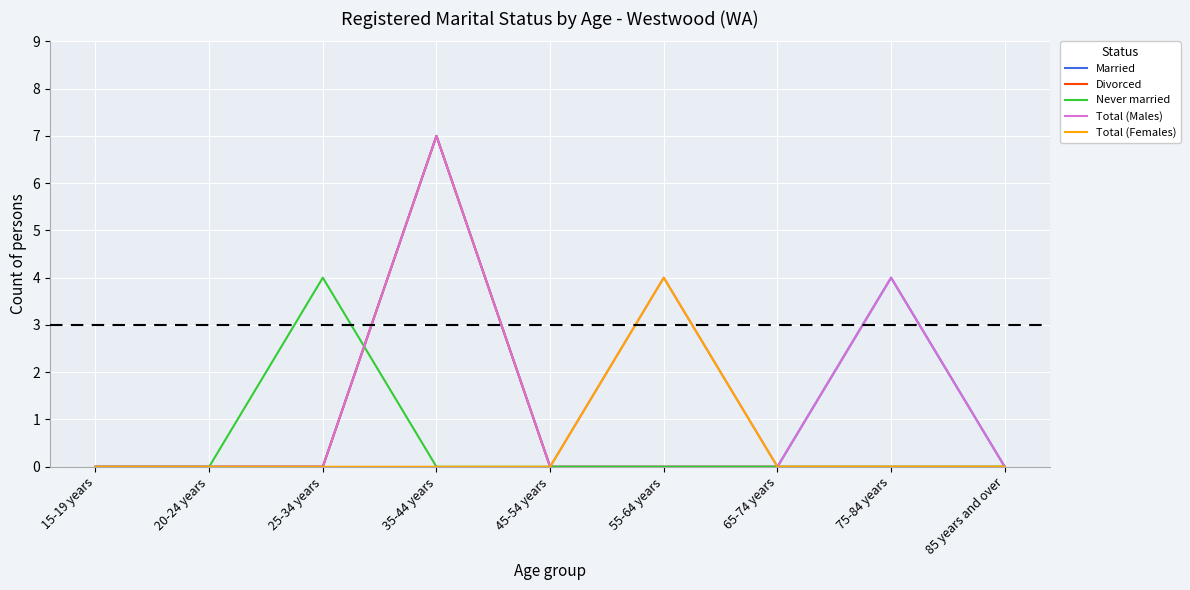

What is the average value of the Total (Males) series?

2